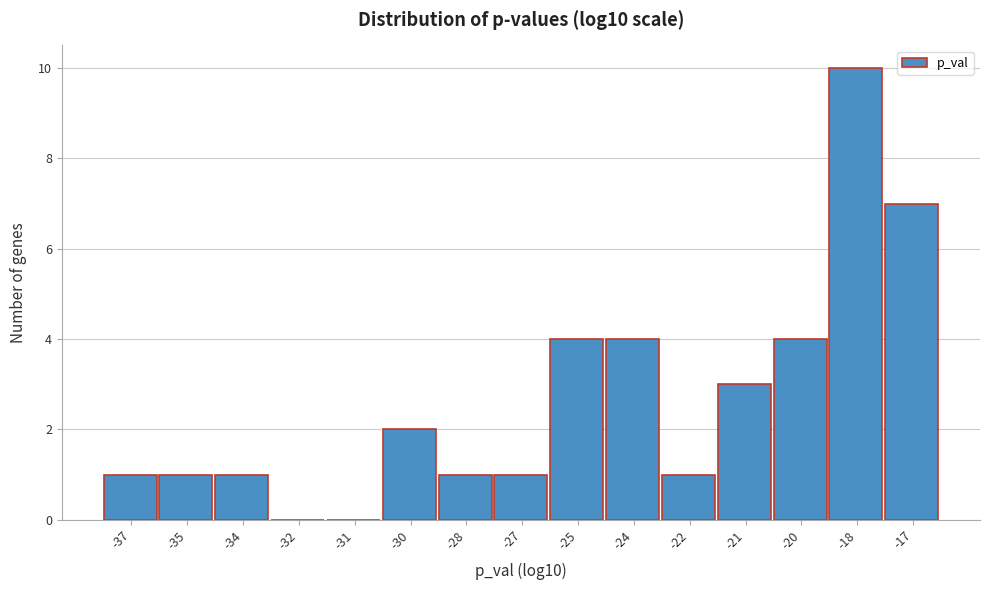

Reading left to right, list all the values displayed in this chart.

-37=1	-35=1	-34=1	-32=0	-31=0	-30=2	-28=1	-27=1	-25=4	-24=4	-22=1	-21=3	-20=4	-18=10	-17=7